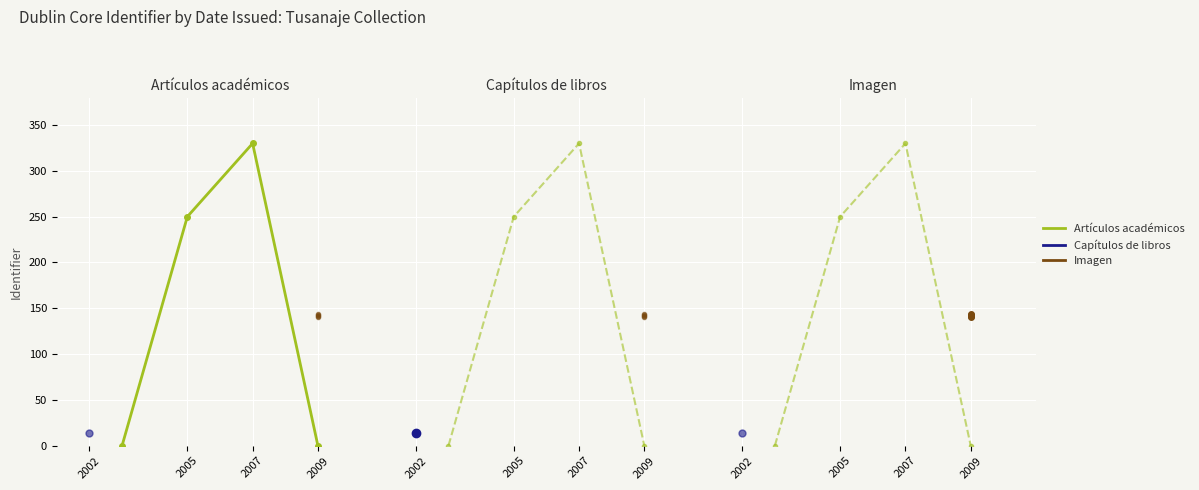

Between 2009 and 2002, which is larger?

2009